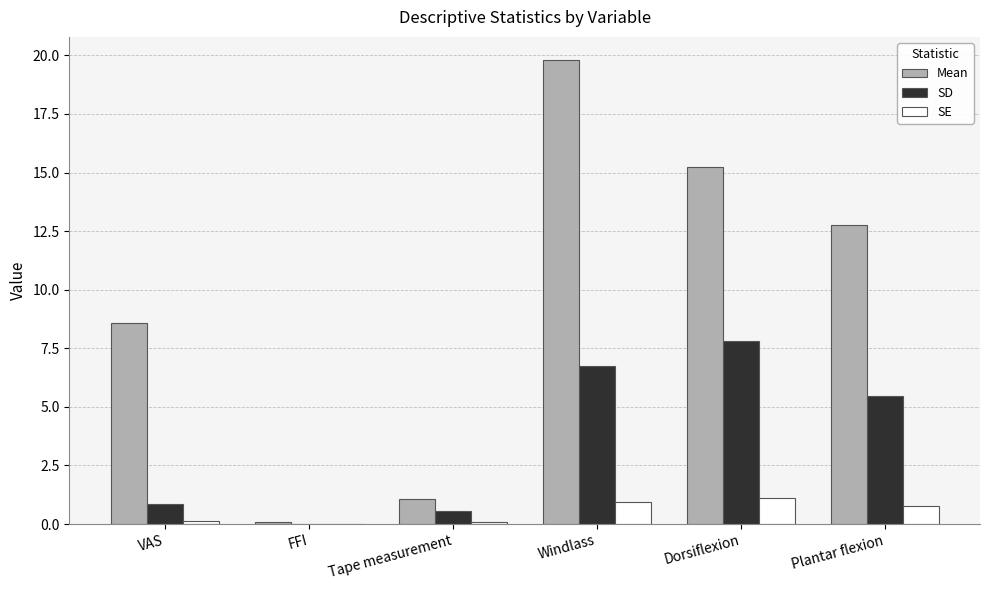

Where is SD nearest to the value 3?

VAS